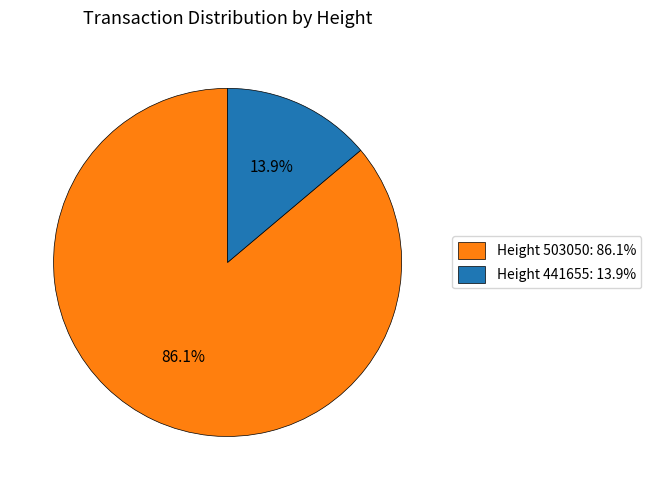

Which has a higher value, Height 441655: 13.9% or Height 503050: 86.1%?

Height 503050: 86.1%